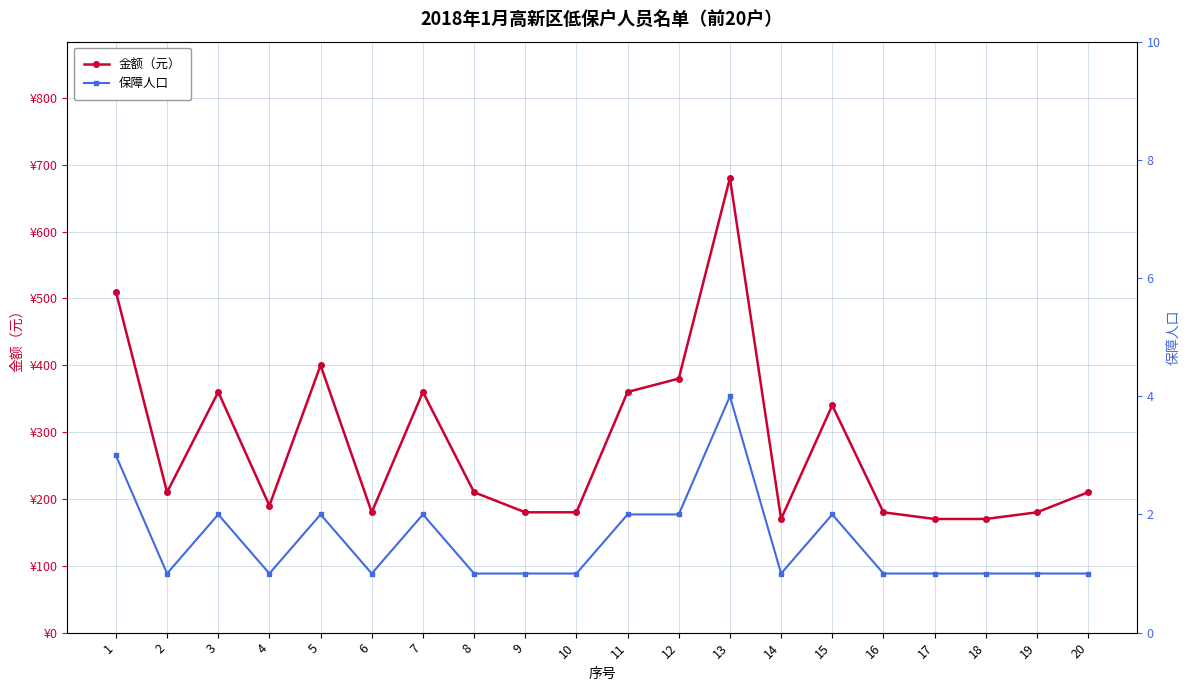

At how many categories does at least one series exceed 349?

7